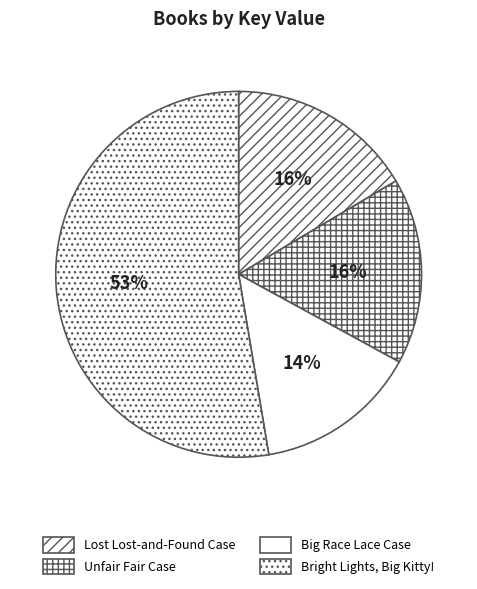

How many segments does this pie chart have?

4